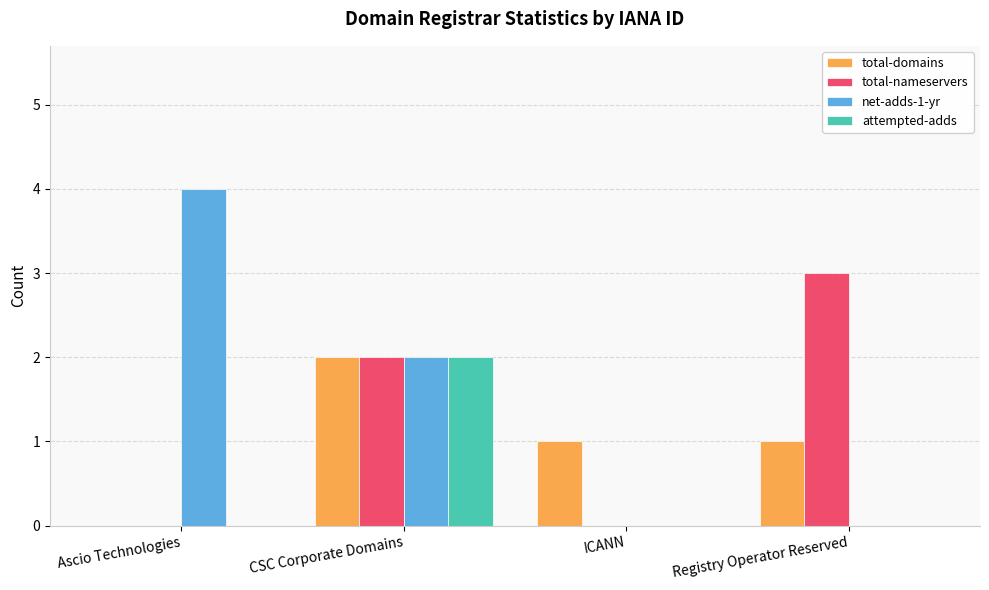

What is the sum of all total-nameservers values?

5